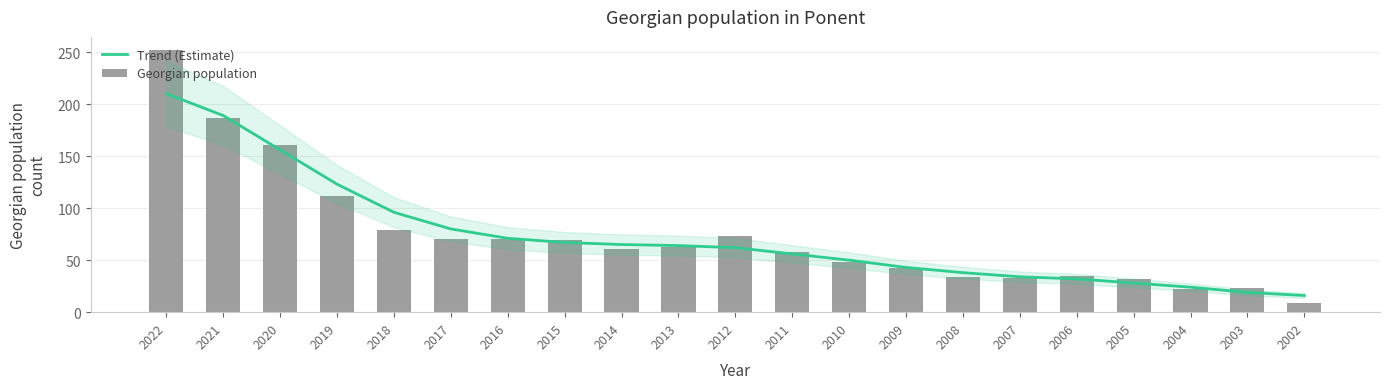

How many values in the Trend (Estimate) series are below 62?

10